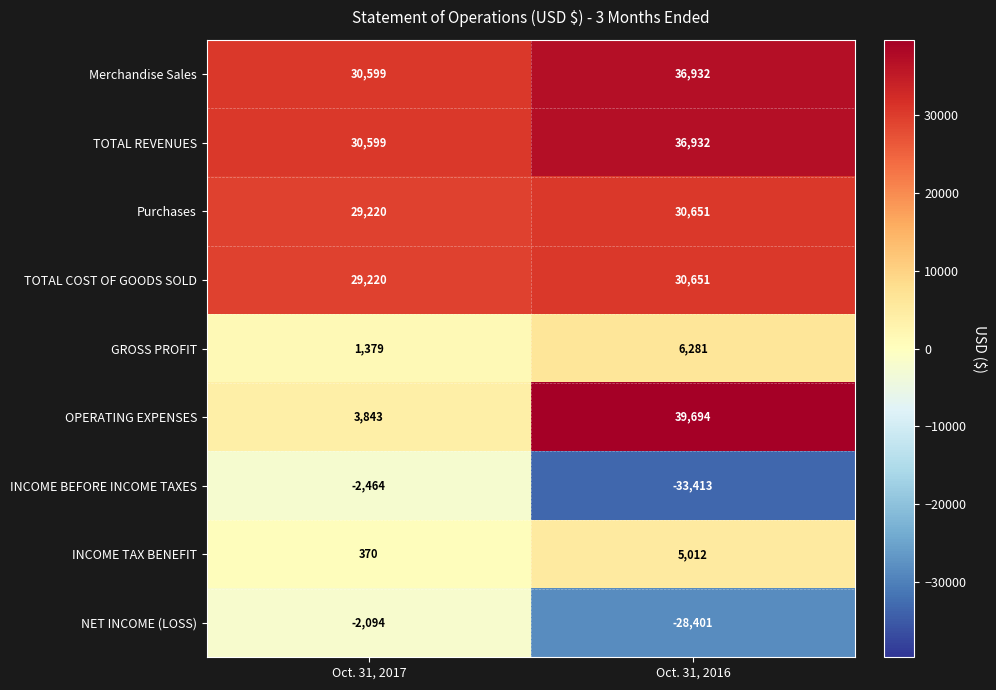

What is the difference between the highest and lowest values at Oct. 31, 2017?

33063